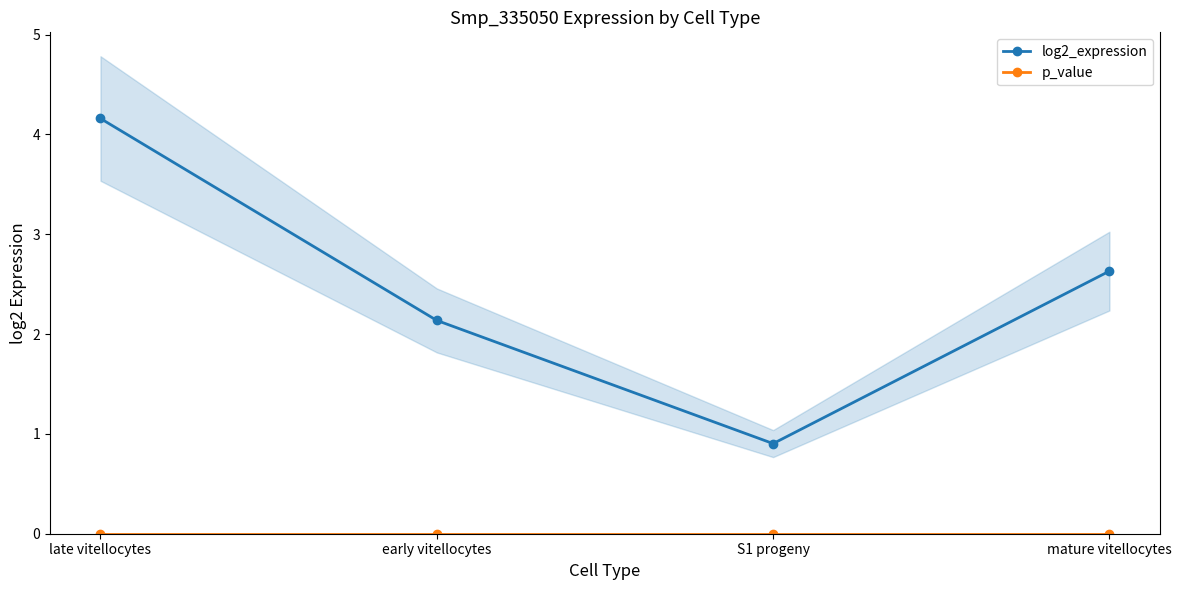

Reading left to right, list all the values displayed in this chart.

log2_expression: late vitellocytes=4.2	early vitellocytes=2.1	S1 progeny=0.9	mature vitellocytes=2.6
p_value: late vitellocytes=0.0	early vitellocytes=0.0	S1 progeny=0.0	mature vitellocytes=0.0